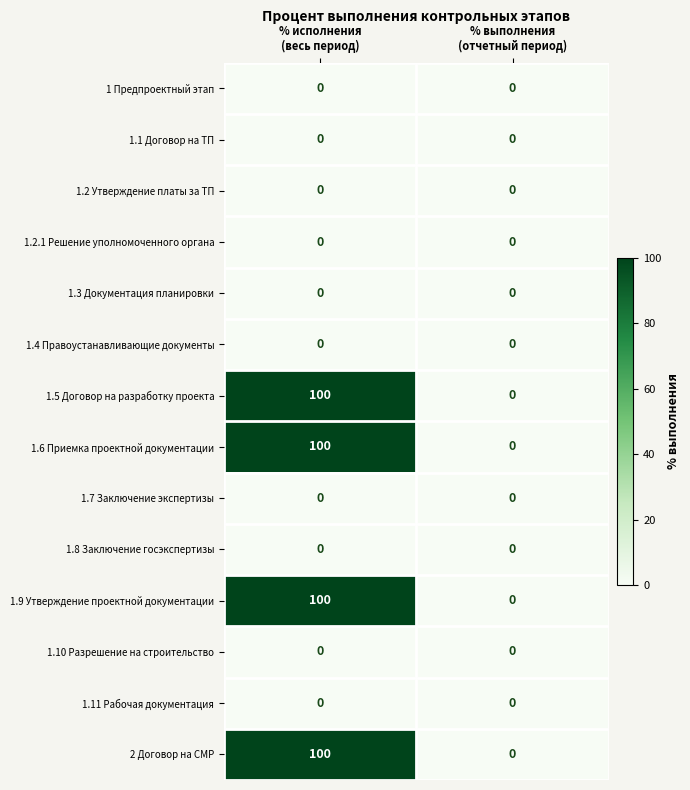

Reading right to left, what are all the values shown in this chart?

1 Предпроектный этап: 0	0
1.1 Договор на ТП: 0	0
1.2 Утверждение платы за ТП: 0	0
1.2.1 Решение уполномоченного органа: 0	0
1.3 Документация планировки: 0	0
1.4 Правоустанавливающие документы: 0	0
1.5 Договор на разработку проекта: 0	100
1.6 Приемка проектной документации: 0	100
1.7 Заключение экспертизы: 0	0
1.8 Заключение госэкспертизы: 0	0
1.9 Утверждение проектной документации: 0	100
1.10 Разрешение на строительство: 0	0
1.11 Рабочая документация: 0	0
2 Договор на СМР: 0	100